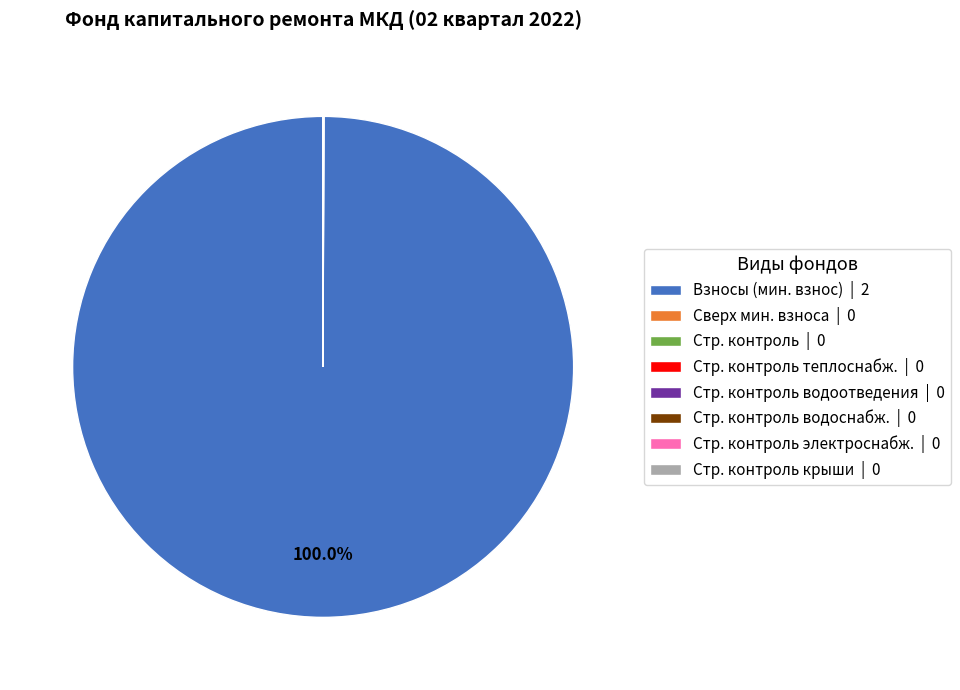

To the nearest percent, what is the difference between the largest and smallest slice percentages?

100%